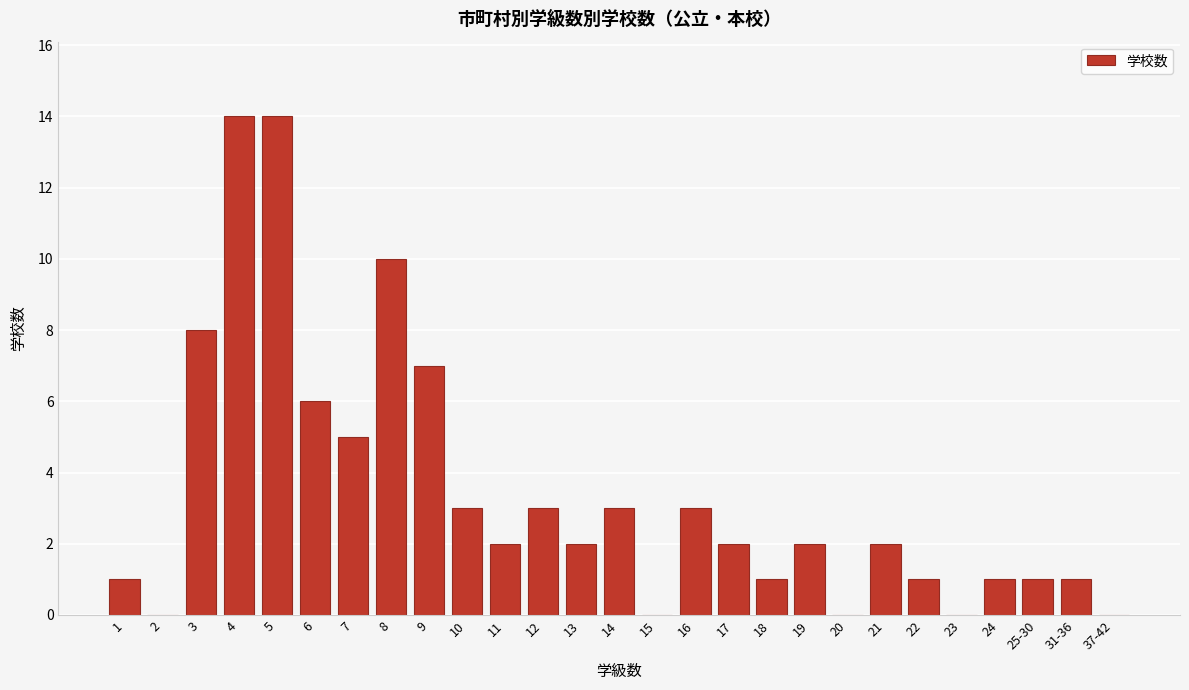

Reading left to right, list all the values displayed in this chart.

1=1	2=0	3=8	4=14	5=14	6=6	7=5	8=10	9=7	10=3	11=2	12=3	13=2	14=3	15=0	16=3	17=2	18=1	19=2	20=0	21=2	22=1	23=0	24=1	25-30=1	31-36=1	37-42=0